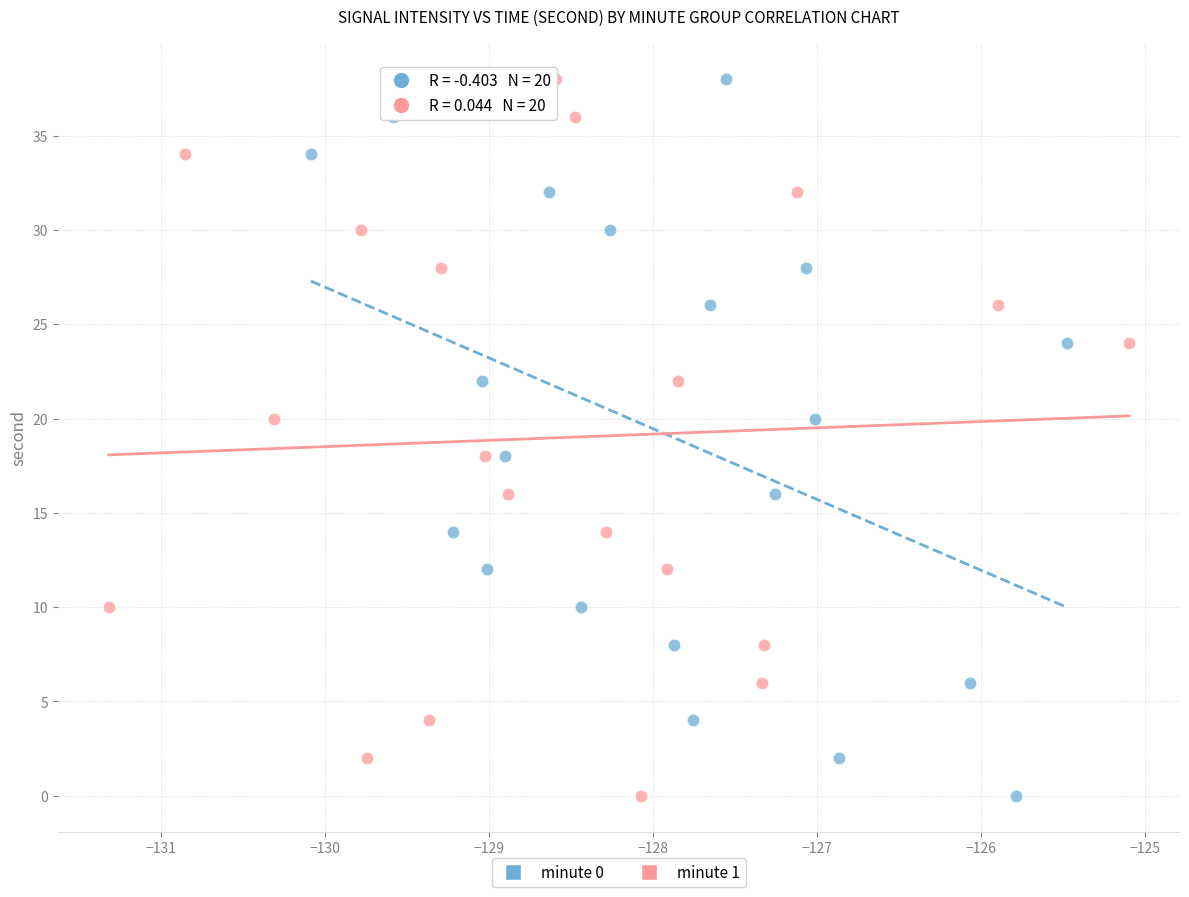

What are all the series names shown in the legend?

minute 0, minute 1